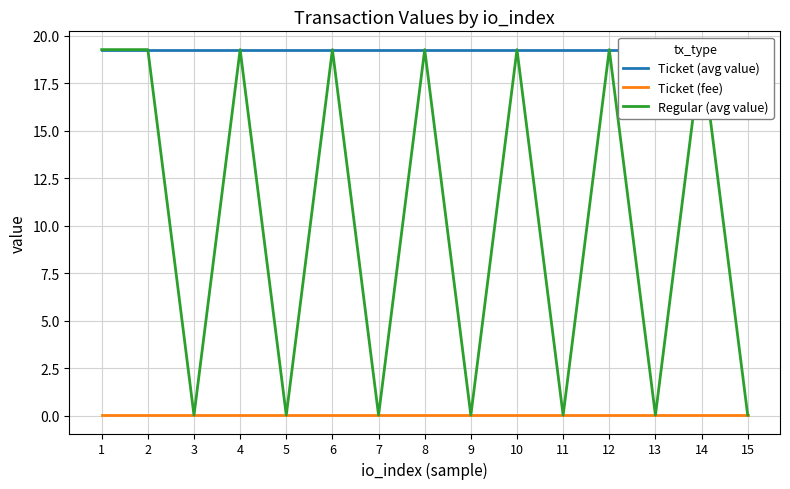

List the labels in order of Ticket (avg value) value, largest first.

1, 2, 3, 4, 5, 6, 7, 8, 9, 10, 11, 12, 13, 14, 15